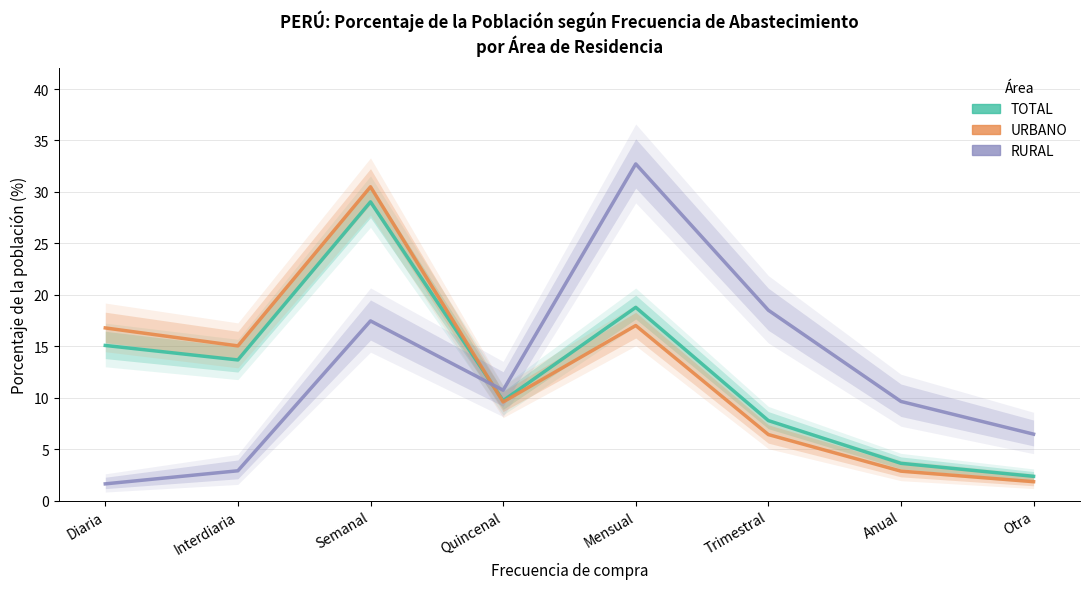

What is the value of the URBANO point at the 4th from the left?

9.6